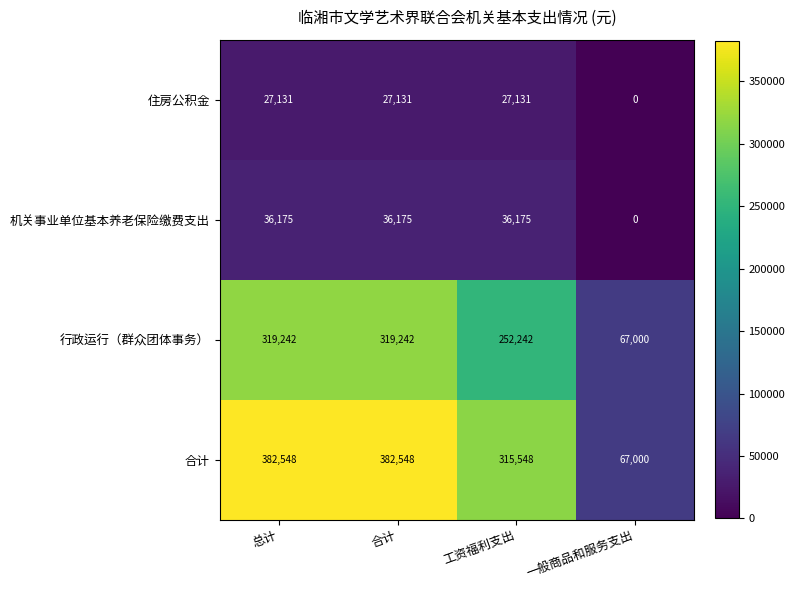

List the series in order of their peak value, lowest first.

住房公积金, 机关事业单位基本养老保险缴费支出, 行政运行（群众团体事务）, 合计